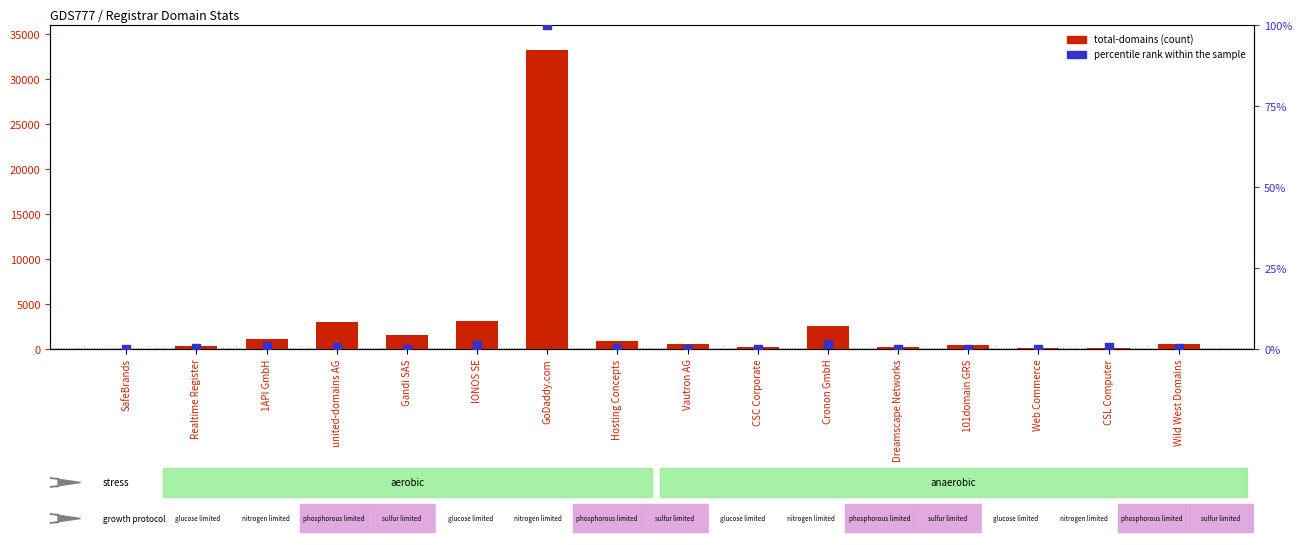

At how many categories does at least one series exceed 31211?

1